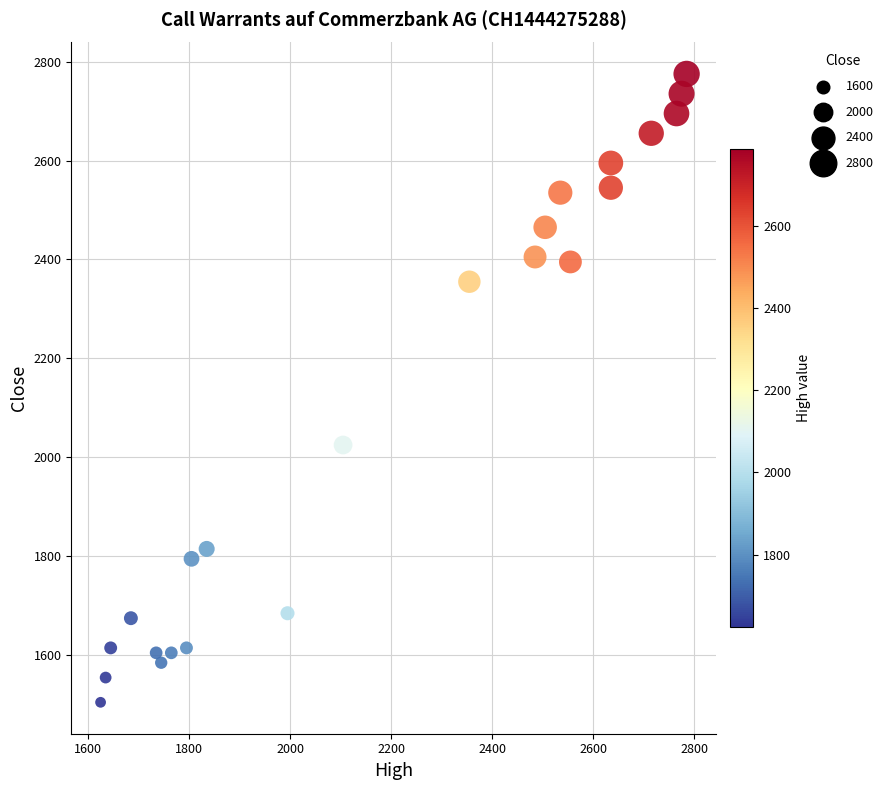

What is the range of X values (max minus min)?

1160